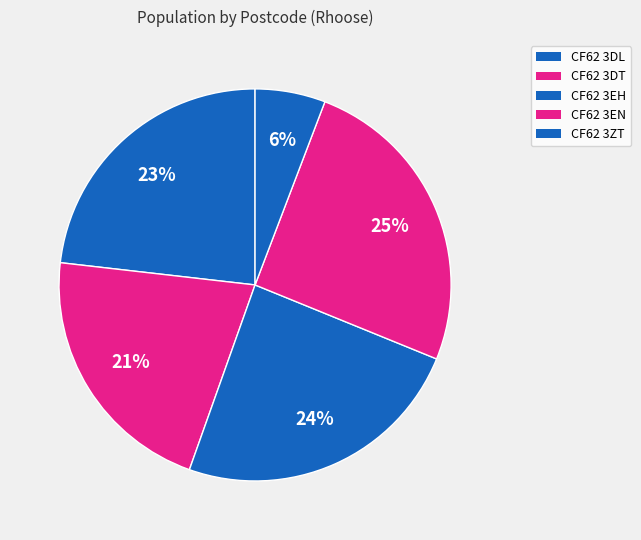

Rank the categories by value from lowest to highest.

CF62 3ZT, CF62 3DT, CF62 3DL, CF62 3EH, CF62 3EN